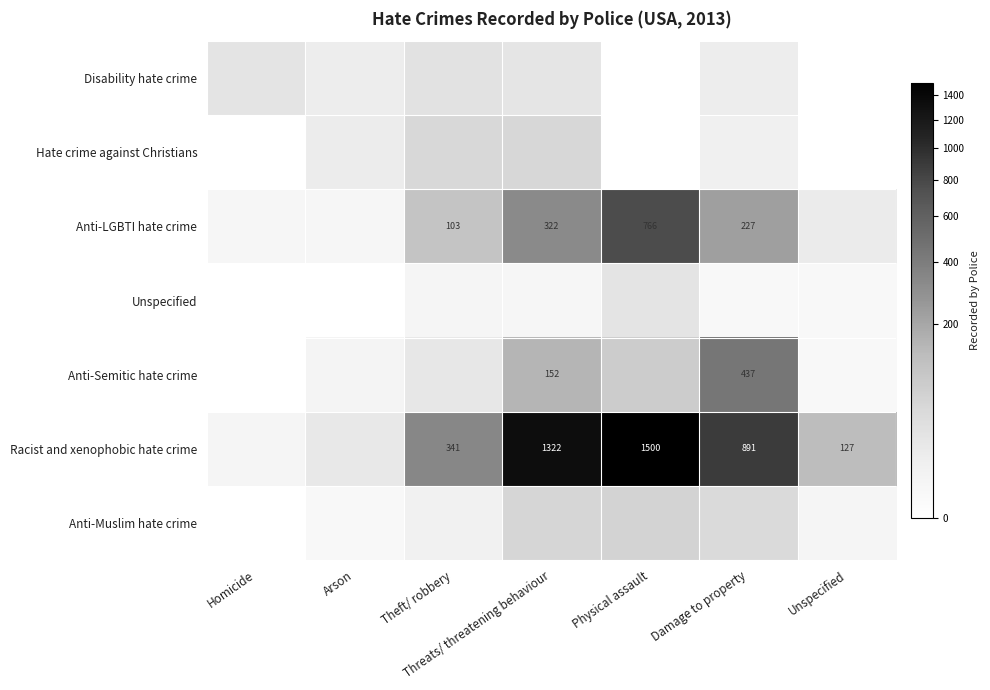

Is it true that Racist and xenophobic hate crime equals 1434 at Damage to property?

False